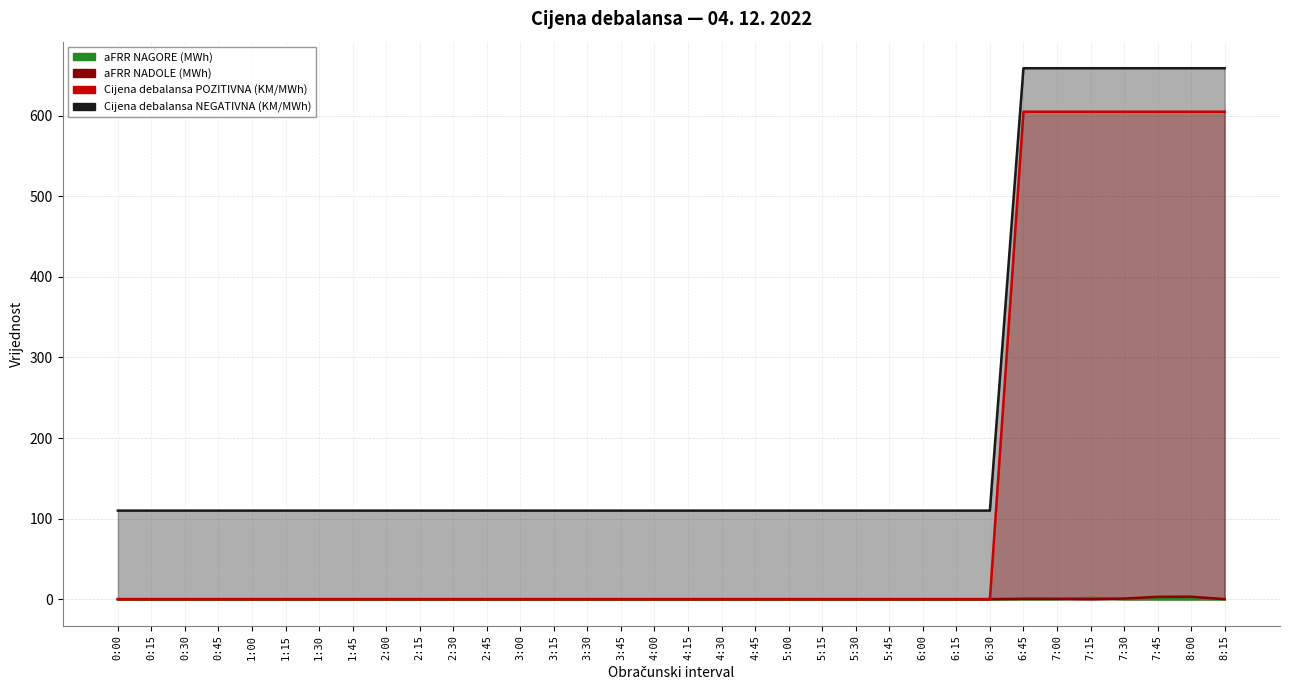

True or false: Cijena debalansa POZITIVNA (KM/MWh) and aFRR NADOLE (MWh) intersect in this chart.

False